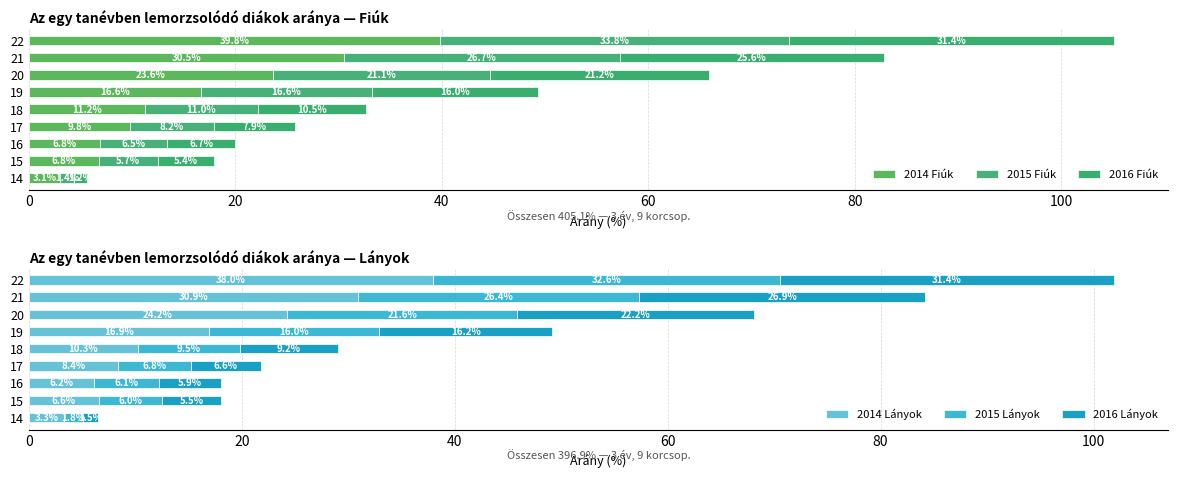

At which label does 2014 Lányok reach its peak?

22